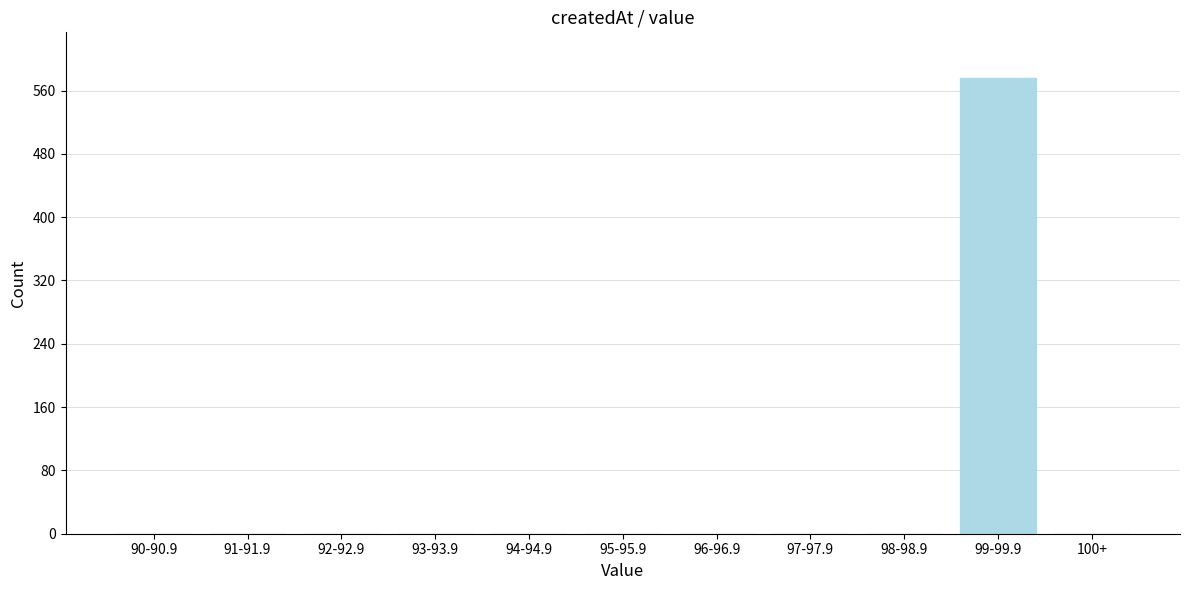

Reading right to left, list all the values displayed in this chart.

100+=0	99-99.9=576	98-98.9=0	97-97.9=0	96-96.9=0	95-95.9=0	94-94.9=0	93-93.9=0	92-92.9=0	91-91.9=0	90-90.9=0